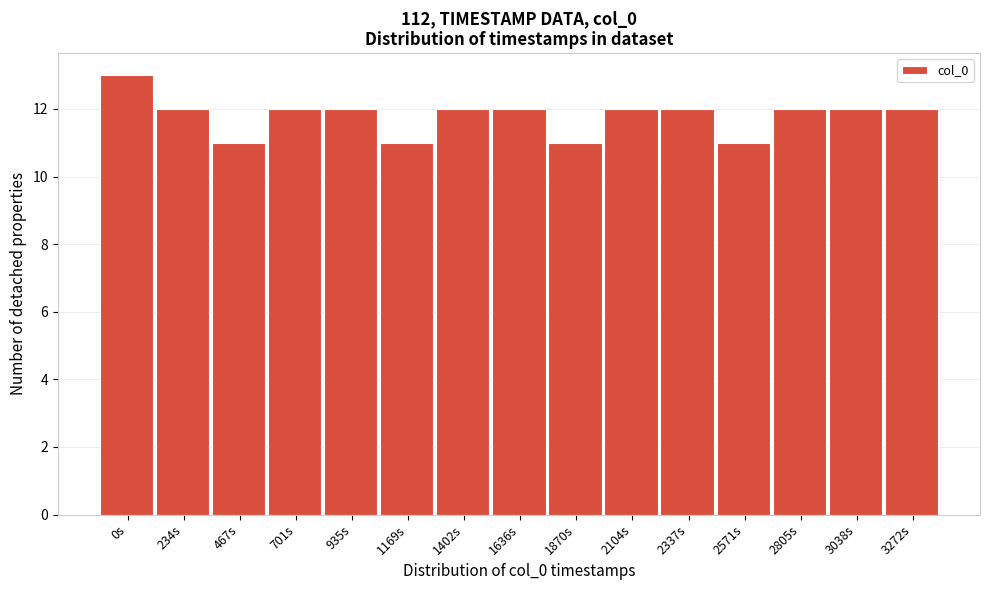

Reading left to right, extract all data points from this chart.

0s=13	234s=12	467s=11	701s=12	935s=12	1169s=11	1402s=12	1636s=12	1870s=11	2104s=12	2337s=12	2571s=11	2805s=12	3038s=12	3272s=12